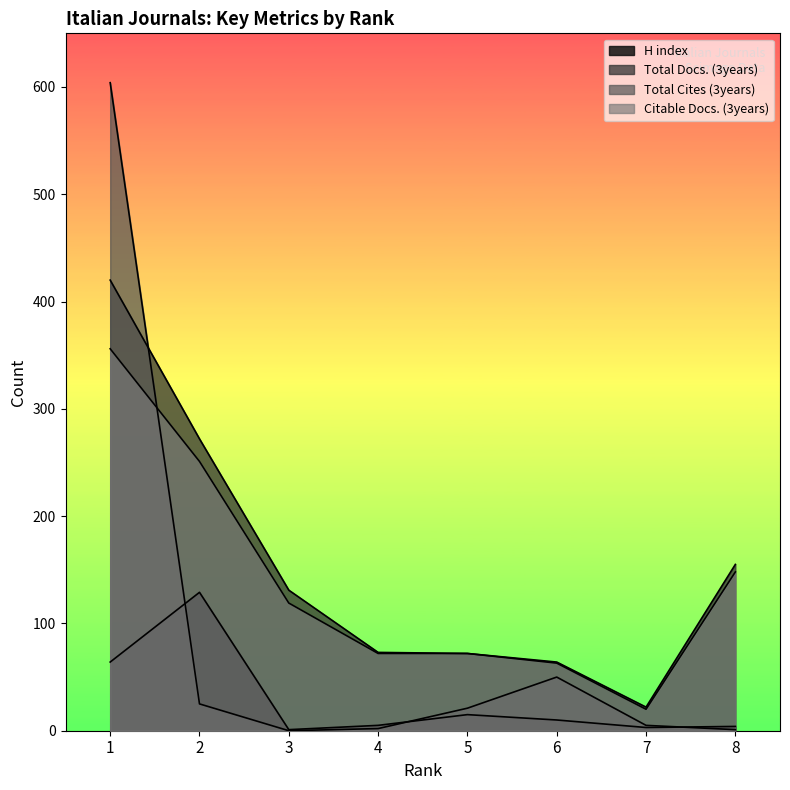

What is the difference between the highest and lowest values at 6?

54